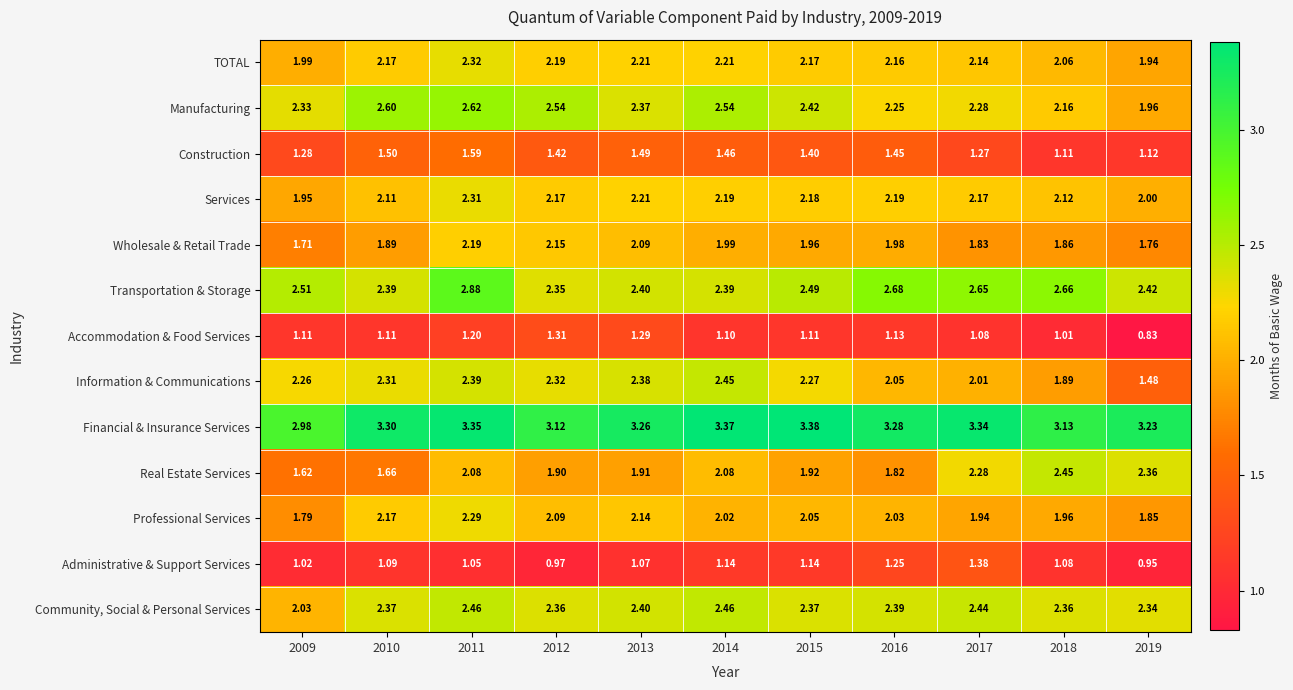

At 2015, list the series in order from largest to smallest.

Financial & Insurance Services, Transportation & Storage, Manufacturing, Community, Social & Personal Services, Information & Communications, Services, TOTAL, Professional Services, Wholesale & Retail Trade, Real Estate Services, Construction, Administrative & Support Services, Accommodation & Food Services